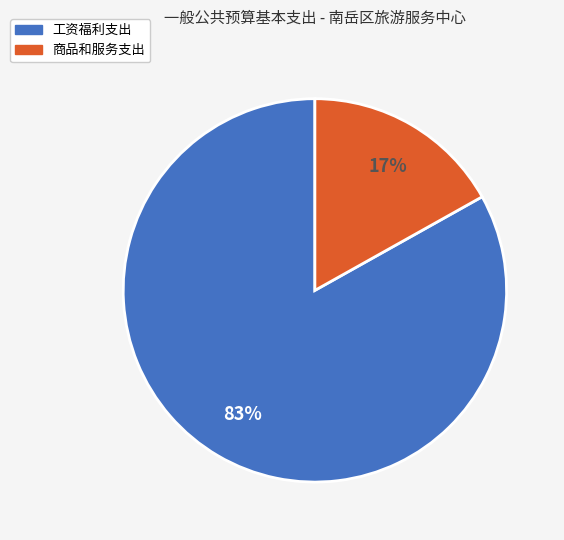

What is the smallest slice in the pie chart?

商品和服务支出